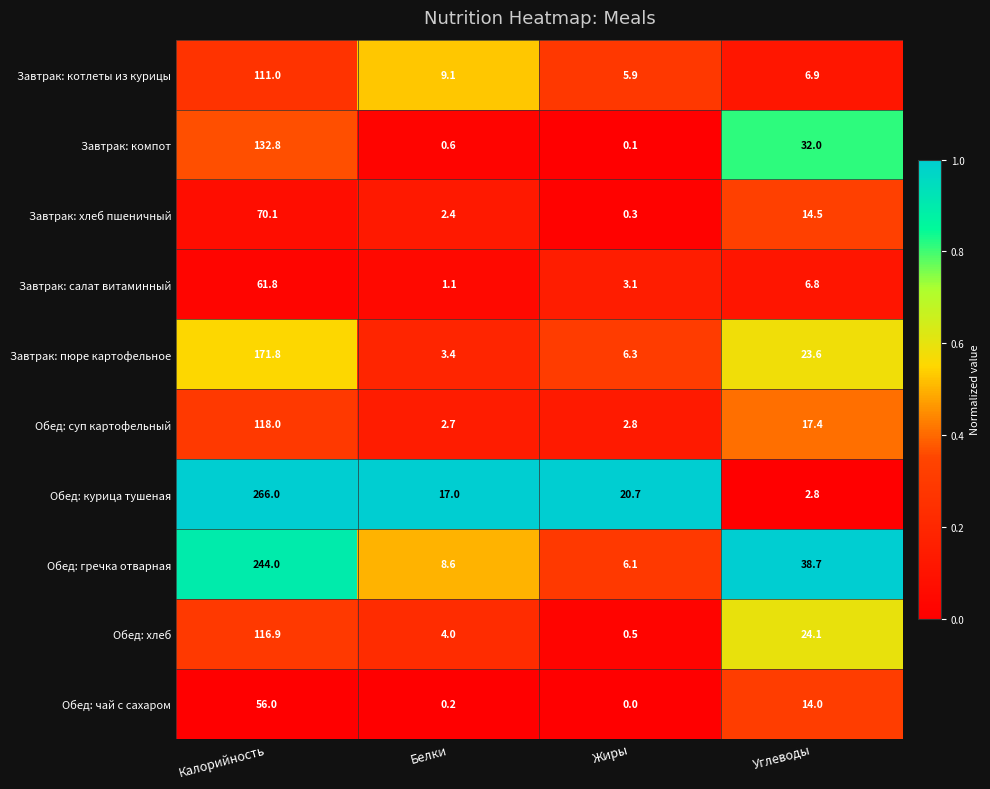

The value of Завтрак: компот at Углеводы is 48.3. True or false?

False